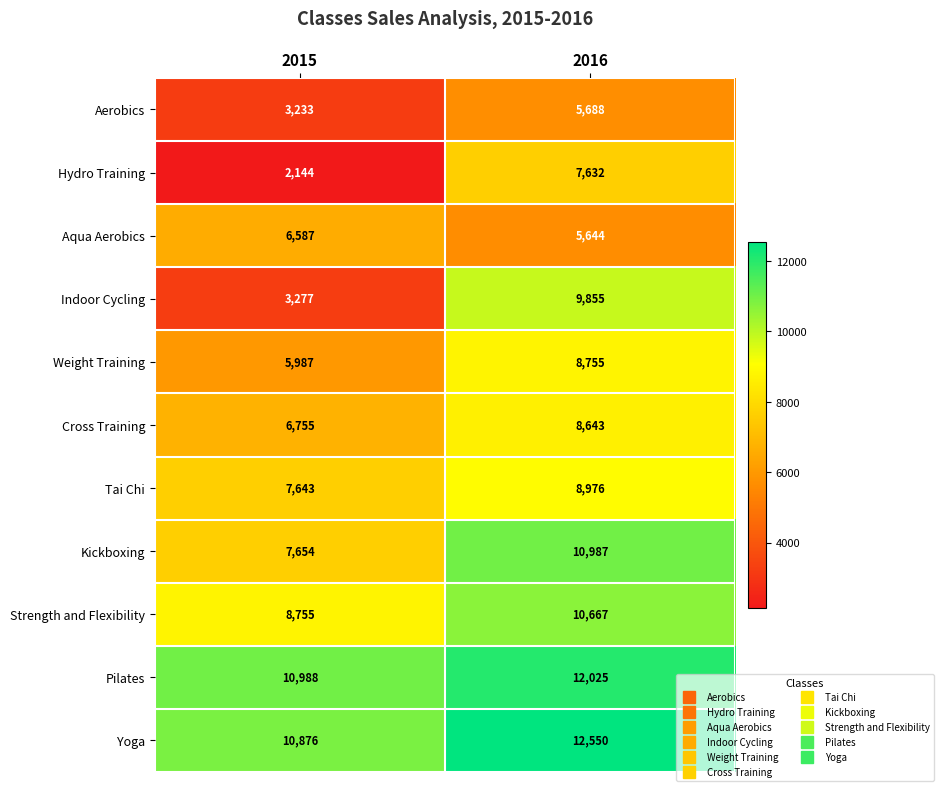

Reading left to right, extract all data points from this chart.

Aerobics: 2015=3233	2016=5688
Hydro Training: 2015=2144	2016=7632
Aqua Aerobics: 2015=6587	2016=5644
Indoor Cycling: 2015=3277	2016=9855
Weight Training: 2015=5987	2016=8755
Cross Training: 2015=6755	2016=8643
Tai Chi: 2015=7643	2016=8976
Kickboxing: 2015=7654	2016=10987
Strength and Flexibility: 2015=8755	2016=10667
Pilates: 2015=10988	2016=12025
Yoga: 2015=10876	2016=12550